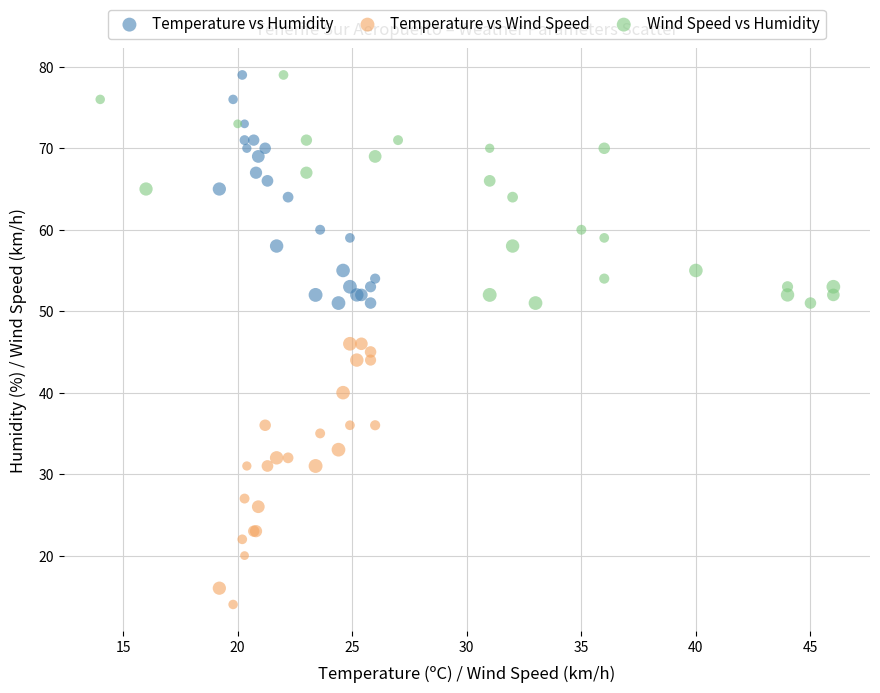

Which series has the largest Y range (max minus min)?

Temperature vs Wind Speed